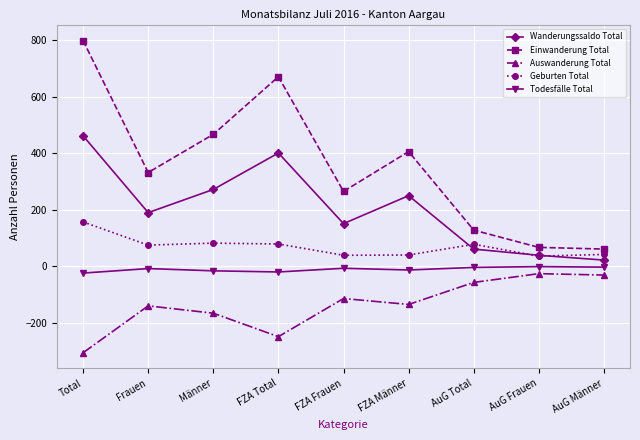

At which category does Auswanderung Total reach its first local valley?

FZA Total